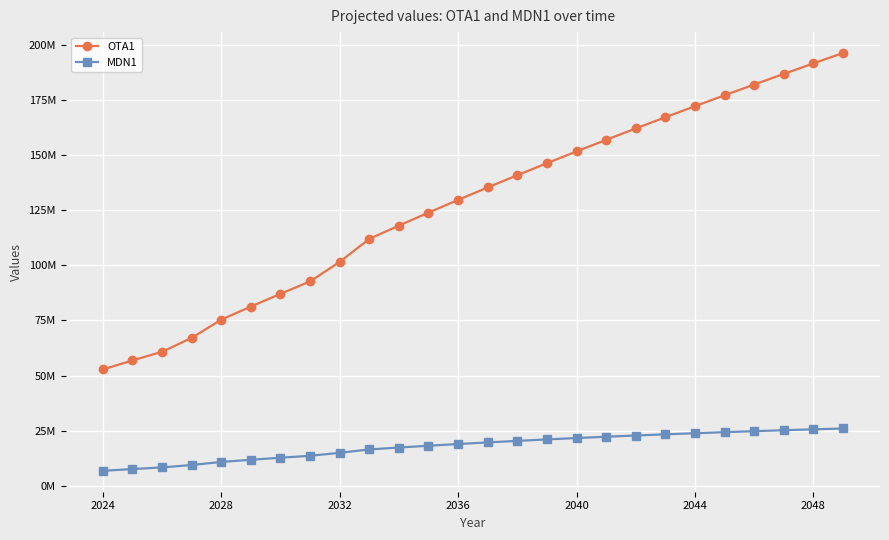

What are all the series names shown in the legend?

OTA1, MDN1